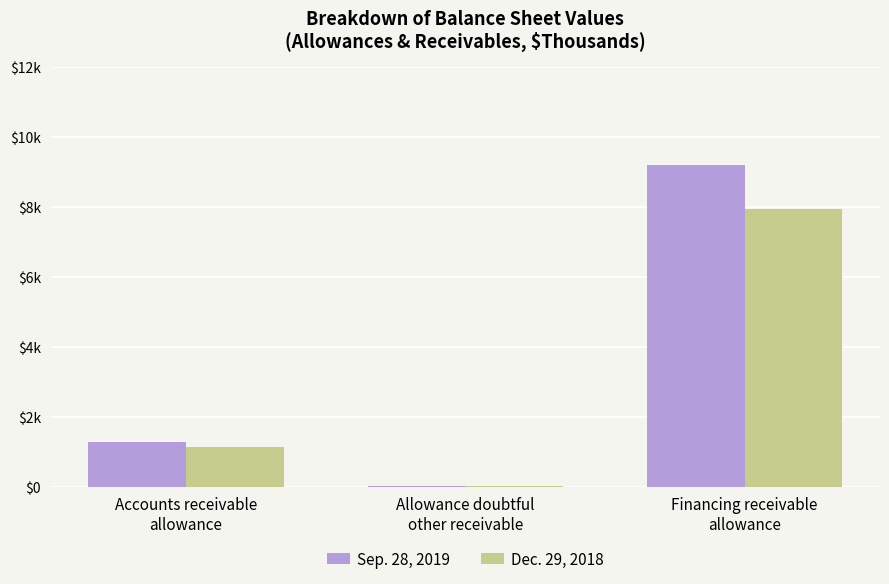

Does the chart contain stacked bars?

No